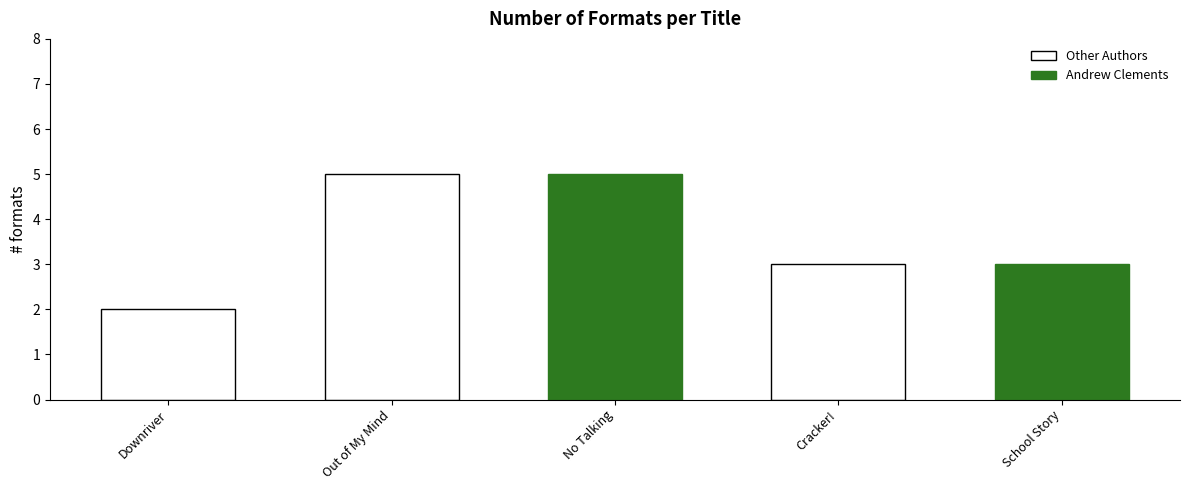

How many values are between 3 and 5?

4